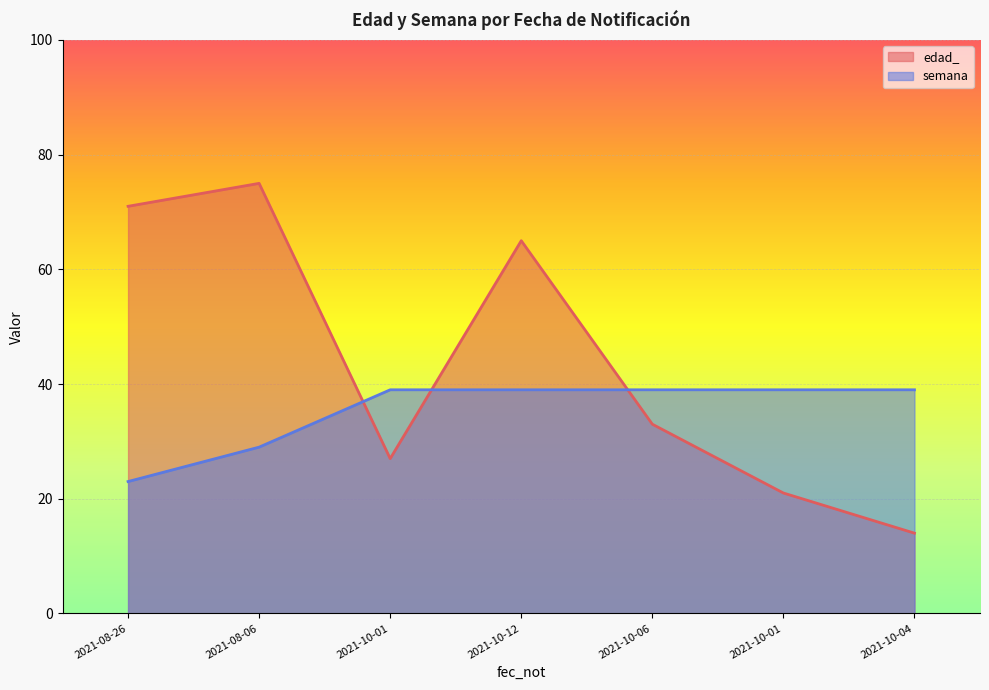

True or false: semana has a value of 24 at 2021-10-01.

False